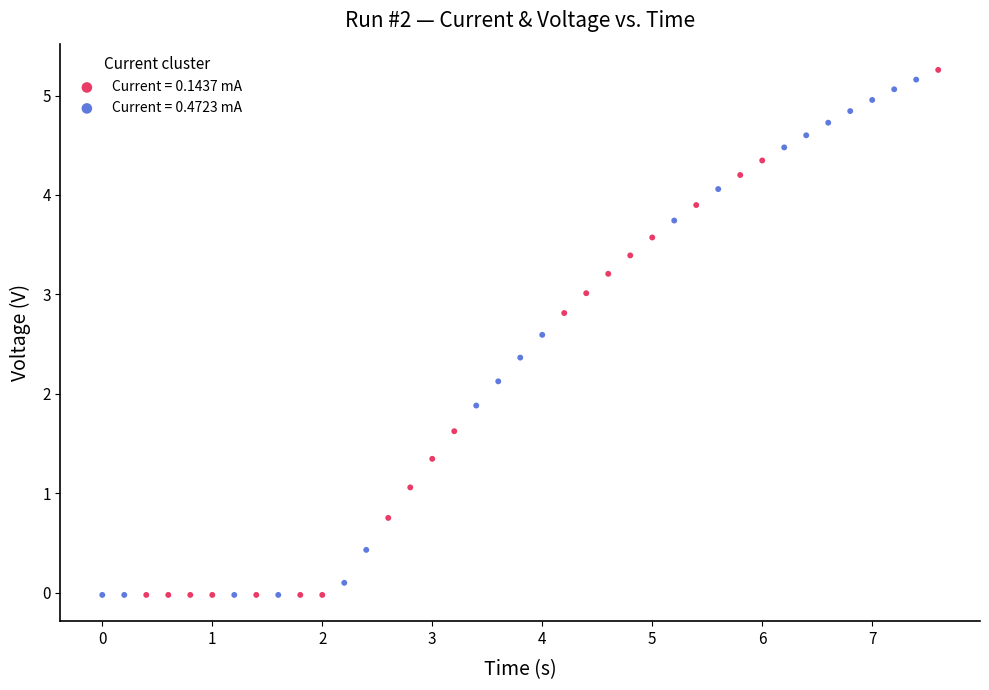

Which series has the largest Y range (max minus min)?

Current = 0.1437 mA